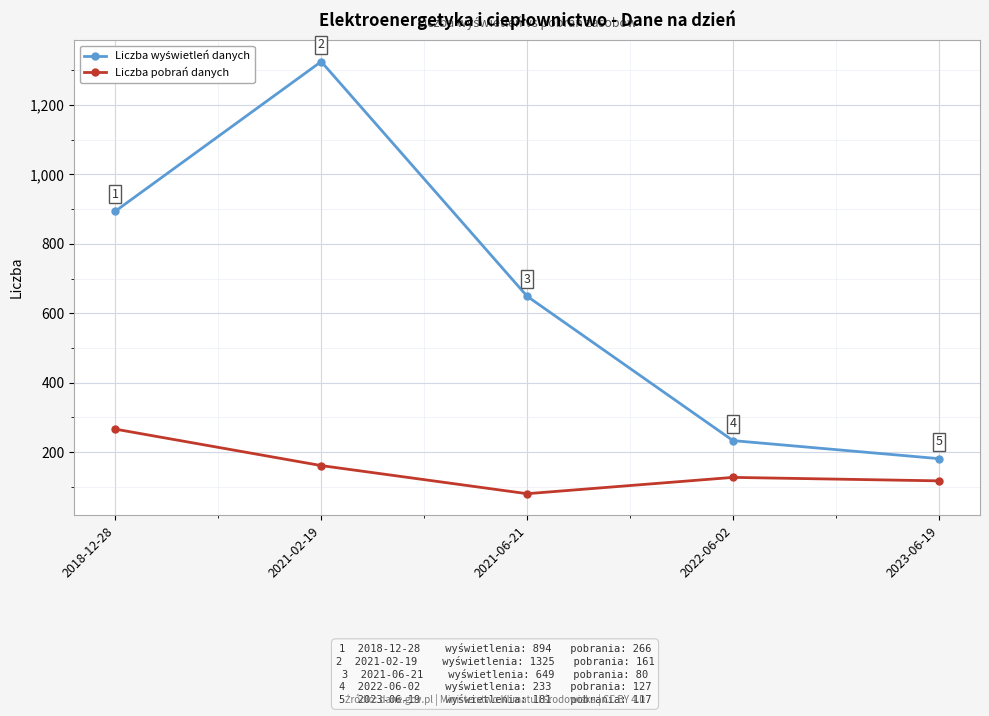

What is the spread (max minus min) of values at 2022-06-02?

106